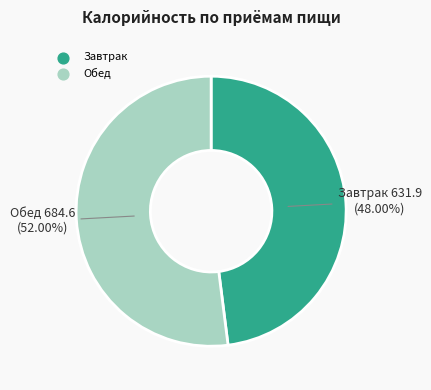

What is the smallest slice in the pie chart?

Завтрак